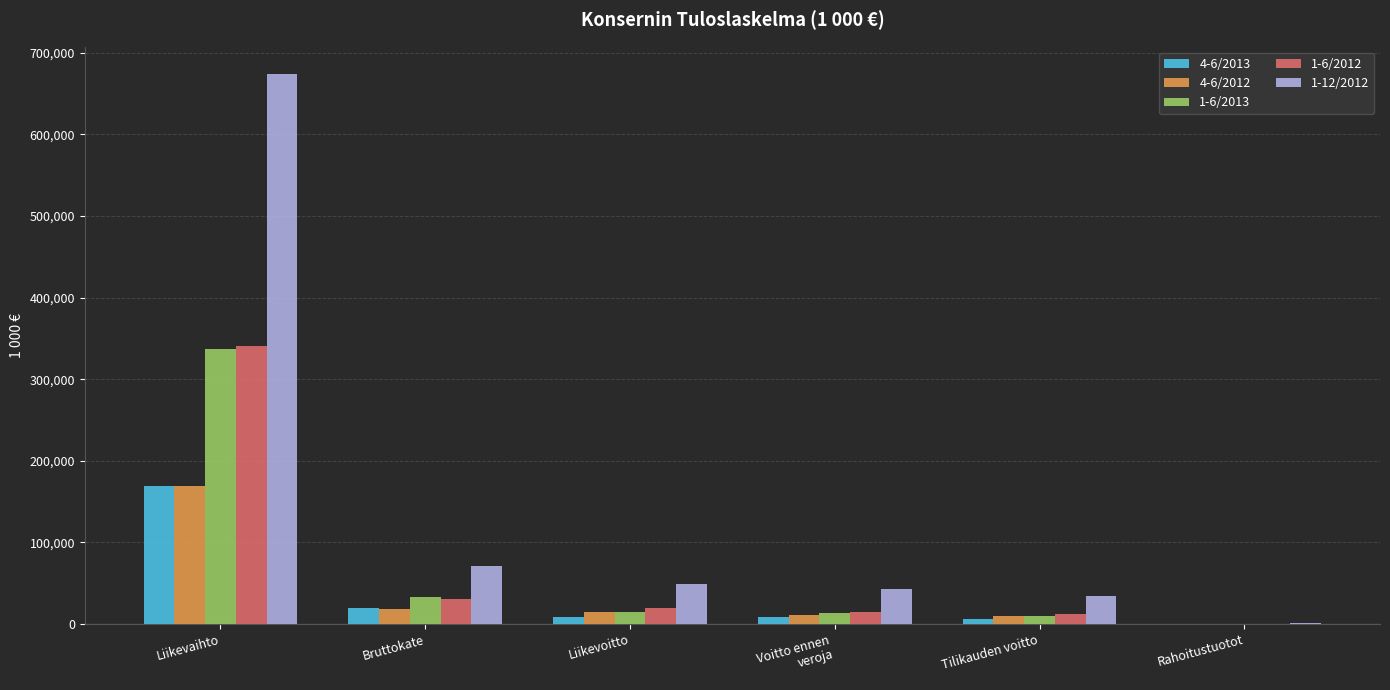

Is it true that 1-6/2013 equals 14779 at Liikevoitto?

True